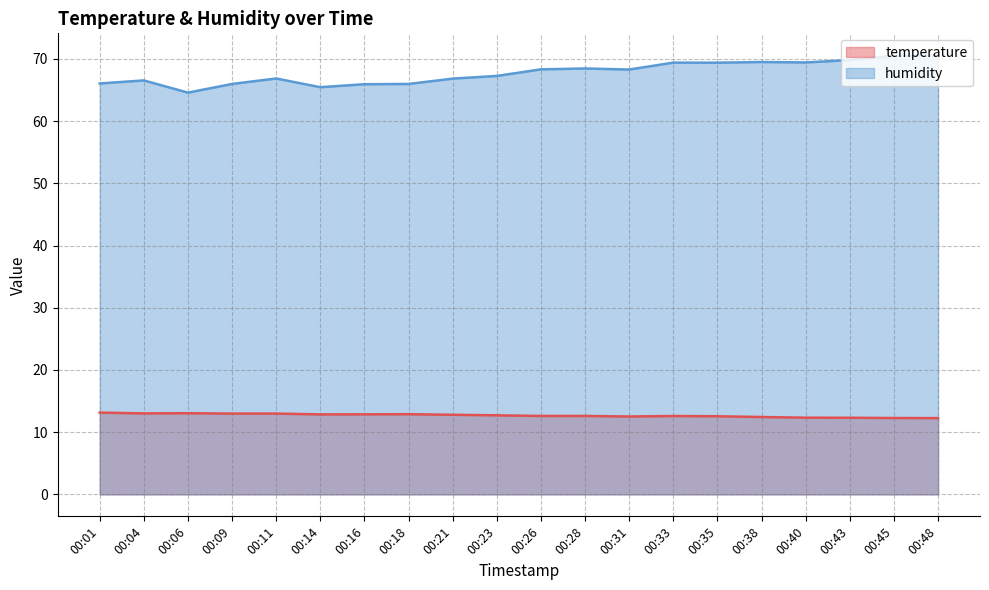

Which series changed the most between 00:28 and 00:33?

humidity